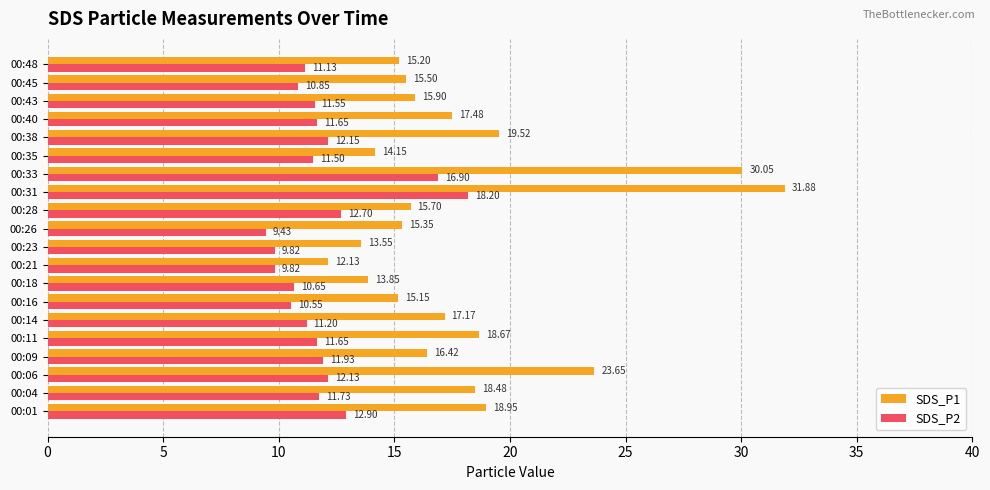

Which series has the largest range (max minus min)?

SDS_P1